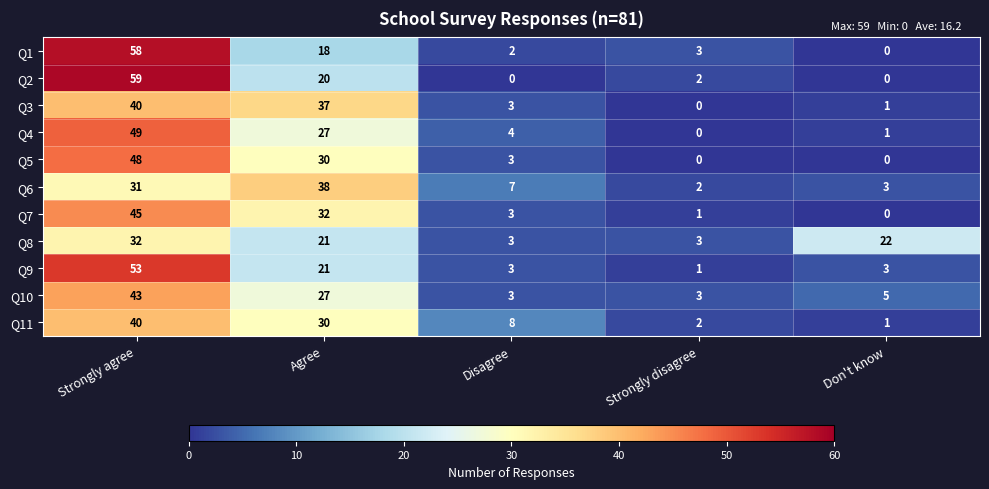

Rank the categories by Q7 value from highest to lowest.

Strongly agree, Agree, Disagree, Strongly disagree, Don't know